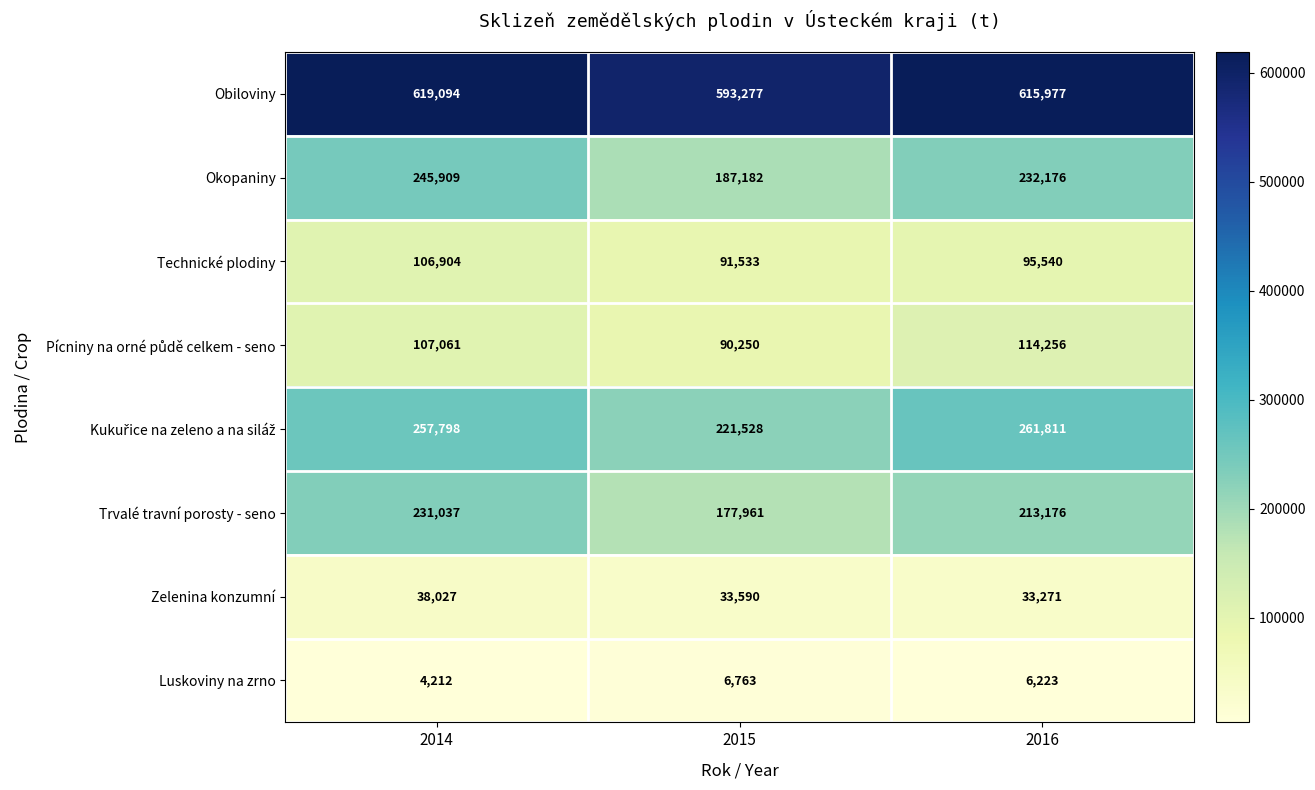

List the labels in order of Obiloviny value, smallest first.

2015, 2016, 2014